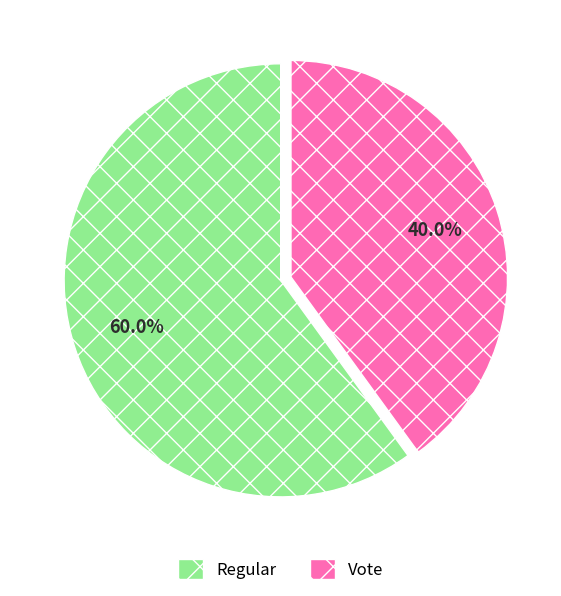

What is the ratio of the value at Vote to the value at Regular?

0.7